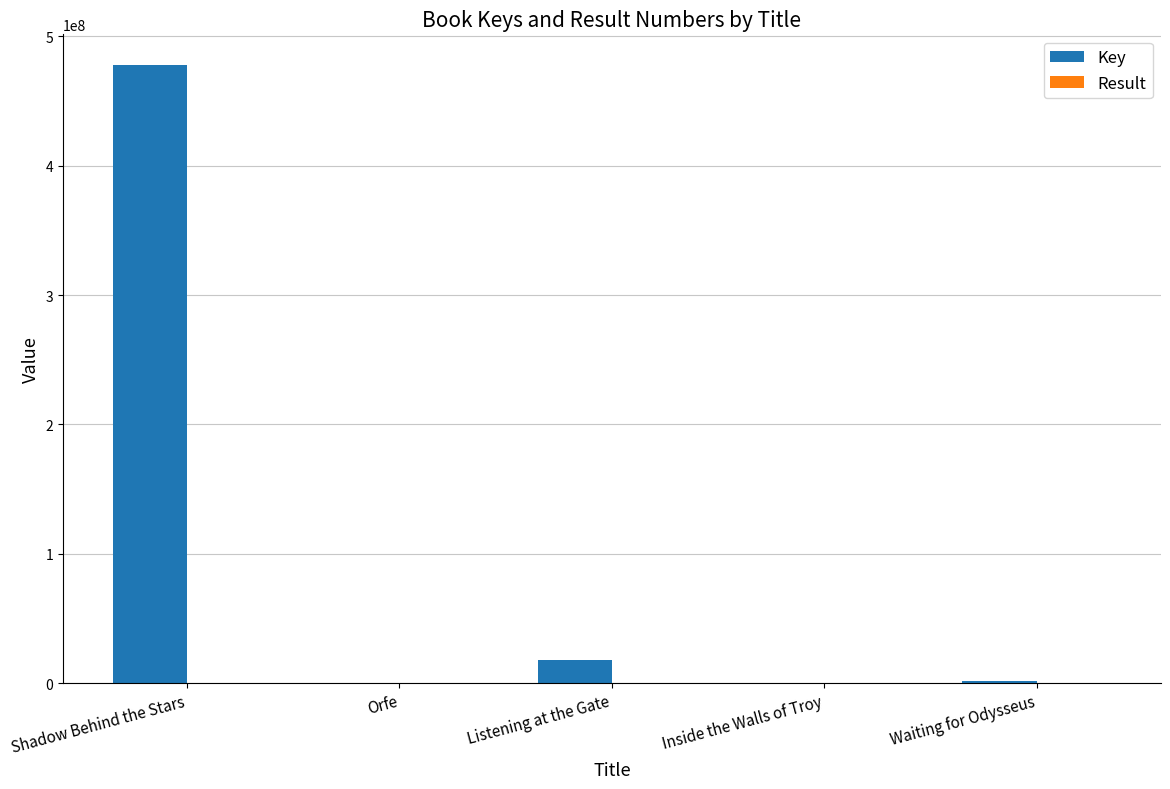

What is the maximum value shown in the chart?

477664435